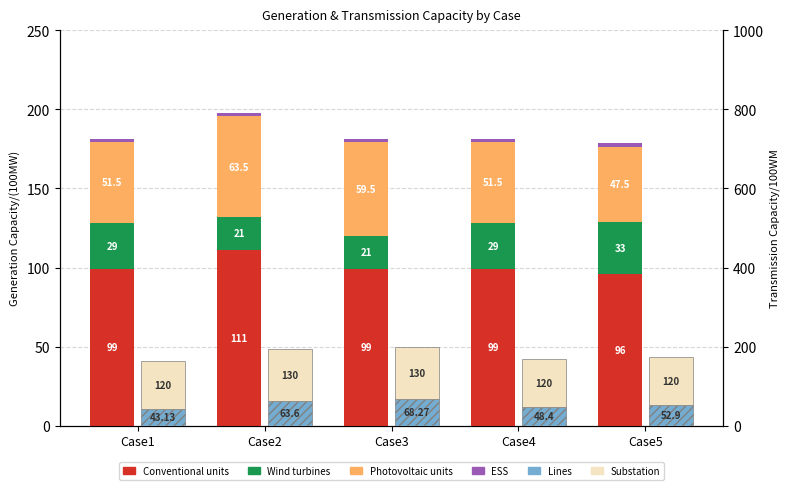

At which label is Conventional closest to 103?

Case1